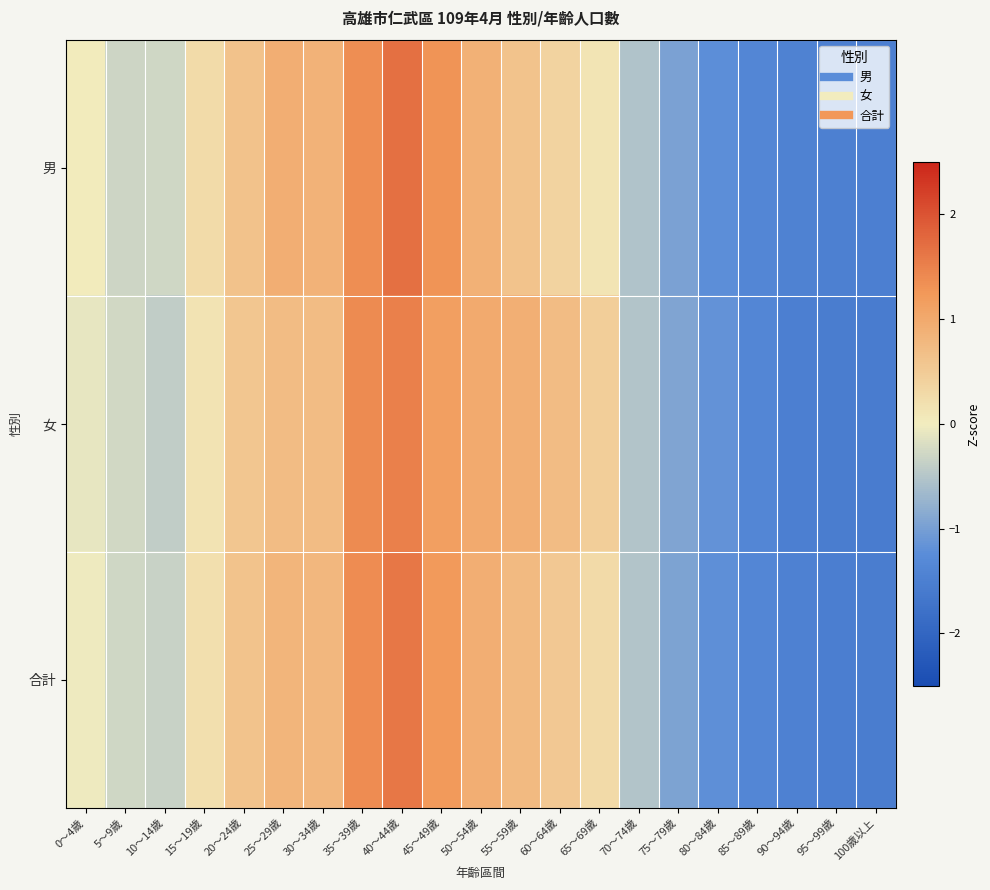

How many categories are shown in the chart?

21